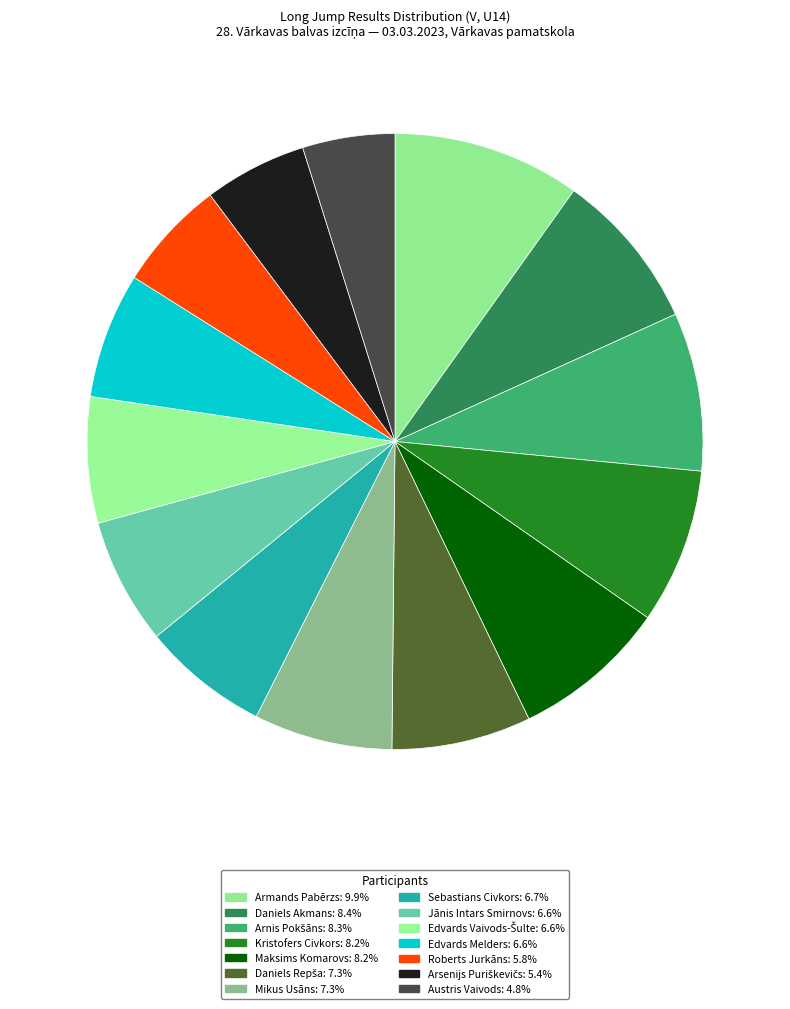

Does Kristofers Civkors represent more than half of the total?

No